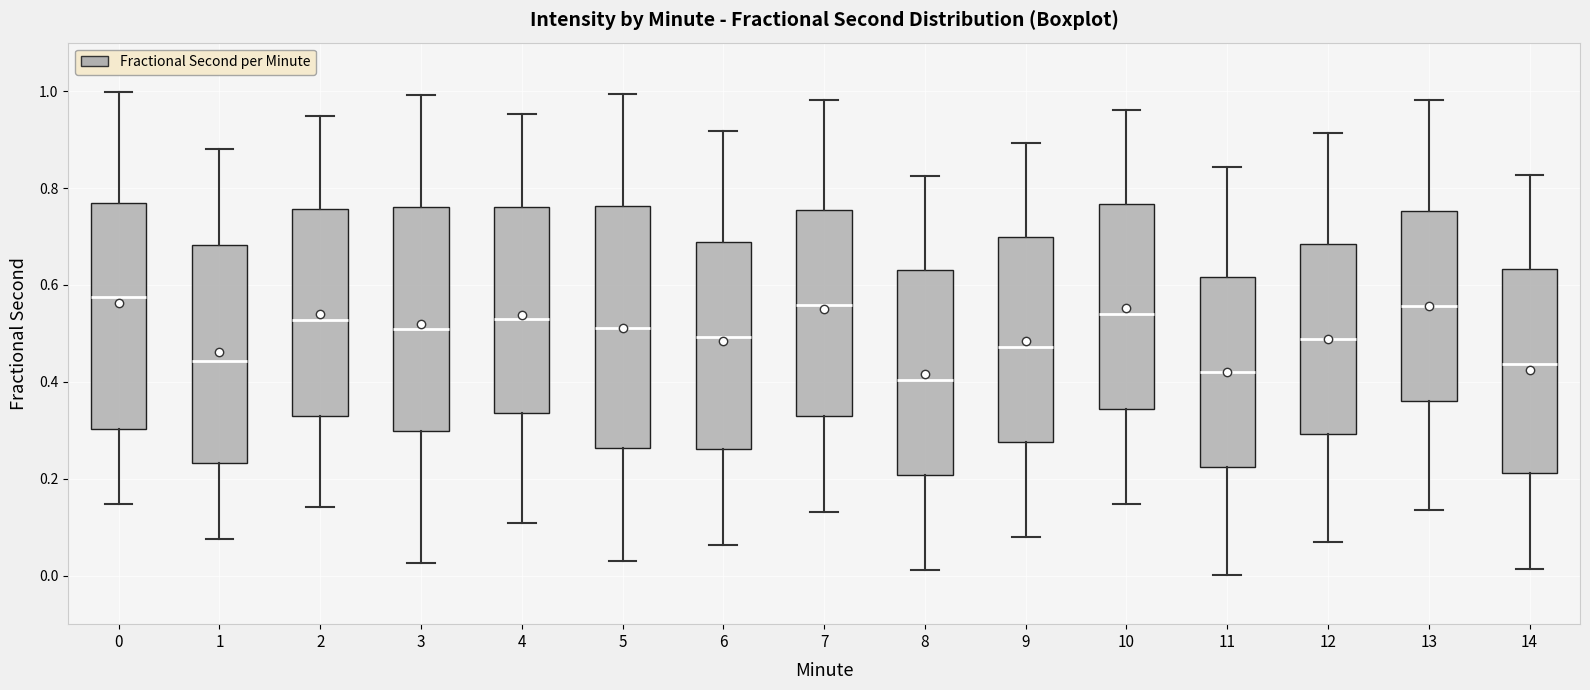

Reading left to right, transcribe this box plot: for each box, give where its median line is, the range the box spans, and where its two whiskers end, as read against the y-axis. The values are not printed on the chart, so give them approximately, as read against the axis.

0: median 0.58, box 0.30 to 0.78, whiskers 0.14 to 1.00
1: median 0.44, box 0.24 to 0.68, whiskers 0.08 to 0.88
2: median 0.52, box 0.32 to 0.76, whiskers 0.14 to 0.94
3: median 0.50, box 0.30 to 0.76, whiskers 0.02 to 1.00
4: median 0.52, box 0.34 to 0.76, whiskers 0.10 to 0.96
5: median 0.52, box 0.26 to 0.76, whiskers 0.04 to 1.00
6: median 0.50, box 0.26 to 0.68, whiskers 0.06 to 0.92
7: median 0.56, box 0.32 to 0.76, whiskers 0.14 to 0.98
8: median 0.40, box 0.20 to 0.64, whiskers 0.02 to 0.82
9: median 0.48, box 0.28 to 0.70, whiskers 0.08 to 0.90
10: median 0.54, box 0.34 to 0.76, whiskers 0.14 to 0.96
11: median 0.42, box 0.22 to 0.62, whiskers 0.00 to 0.84
12: median 0.48, box 0.30 to 0.68, whiskers 0.06 to 0.92
13: median 0.56, box 0.36 to 0.76, whiskers 0.14 to 0.98
14: median 0.44, box 0.22 to 0.64, whiskers 0.02 to 0.82